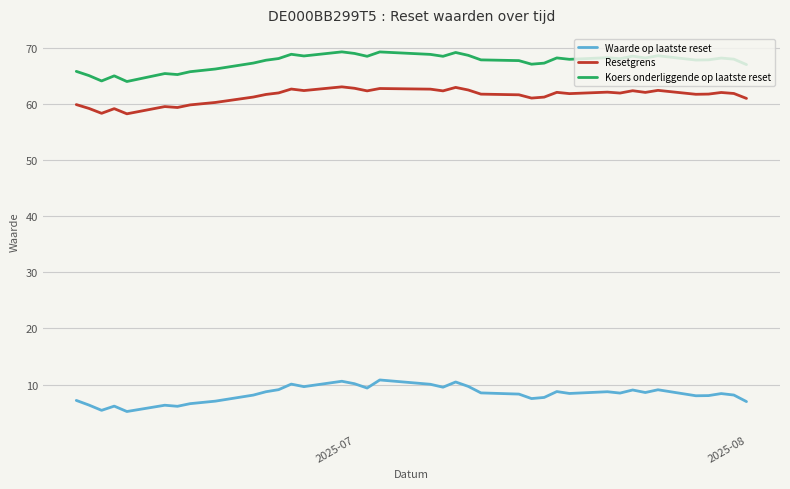

What is the difference between the maximum and minimum values in the Resetgrens series?

4.8